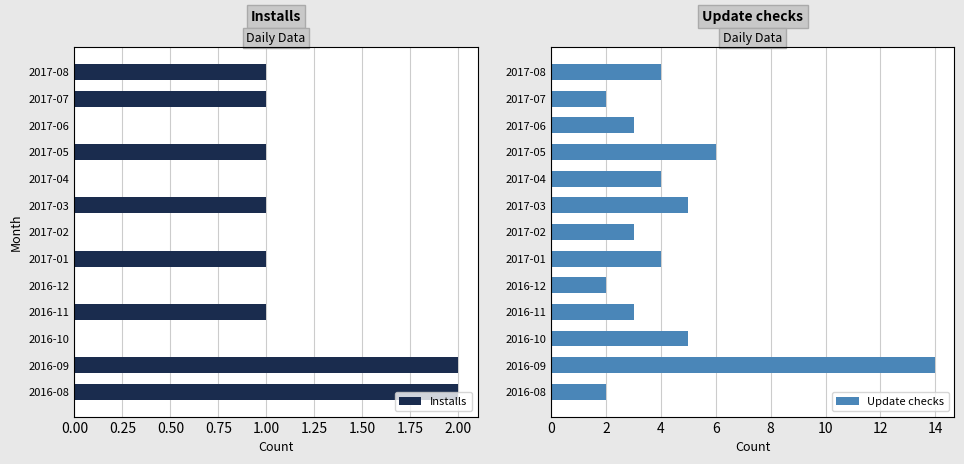

How many data points in Update checks are above 4?

4